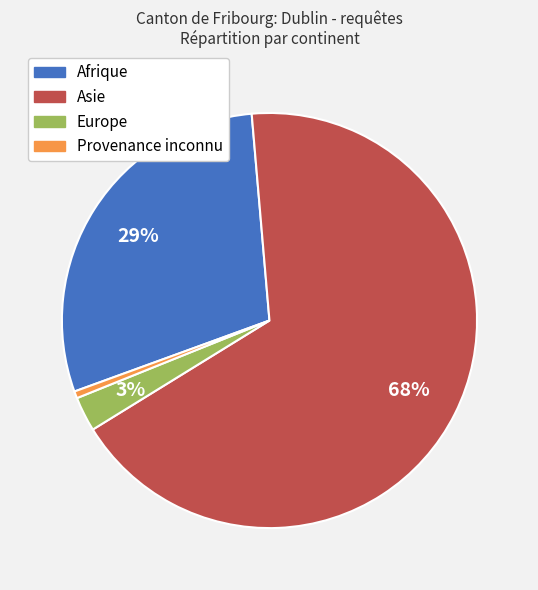

The Europe slice represents 3% of the pie. True or false?

True